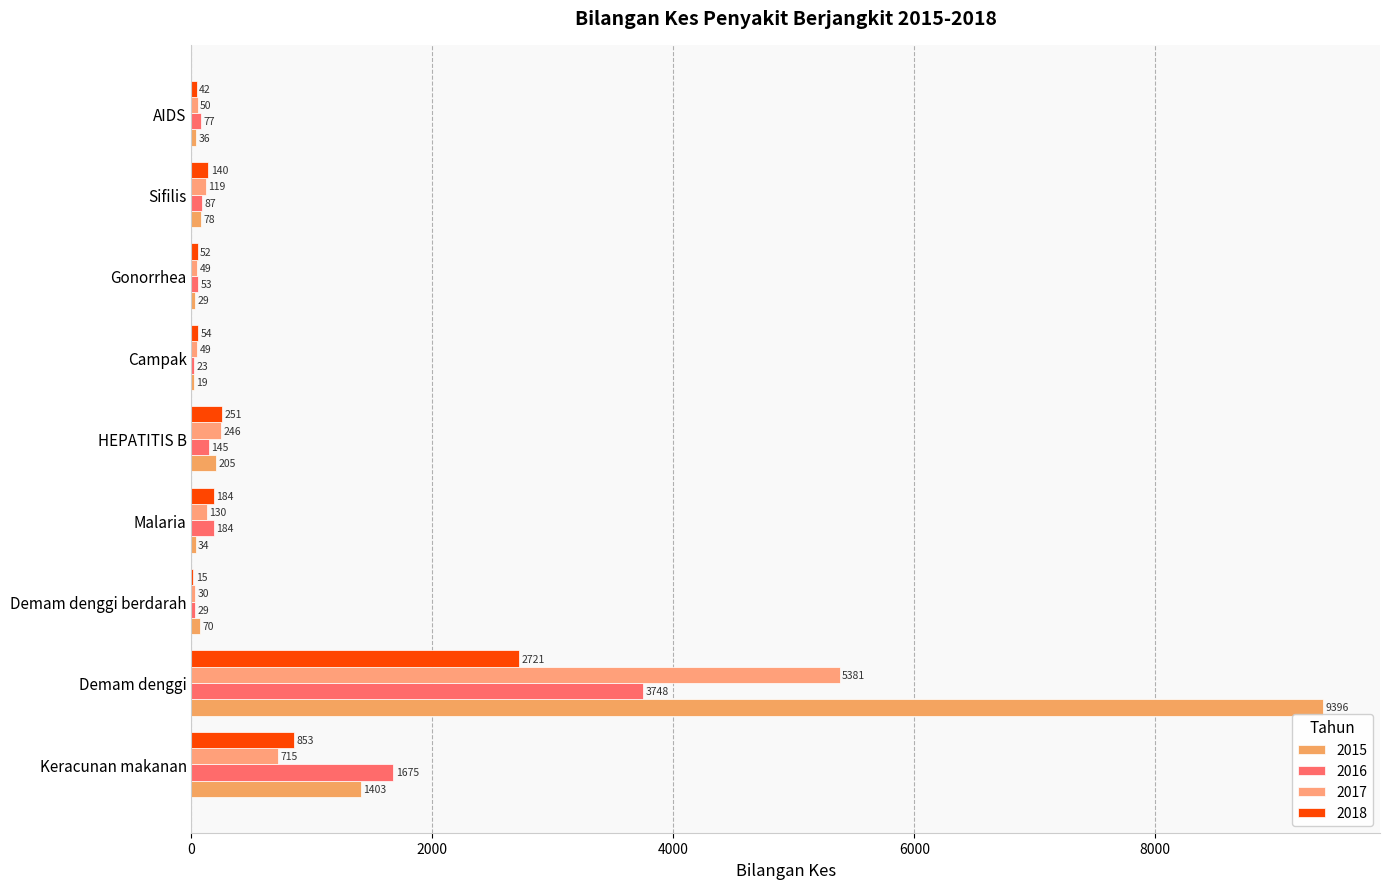

Reading left to right, what are all the values shown in this chart?

2015: 1403	9396	70	34	205	19	29	78	36
2016: 1675	3748	29	184	145	23	53	87	77
2017: 715	5381	30	130	246	49	49	119	50
2018: 853	2721	15	184	251	54	52	140	42